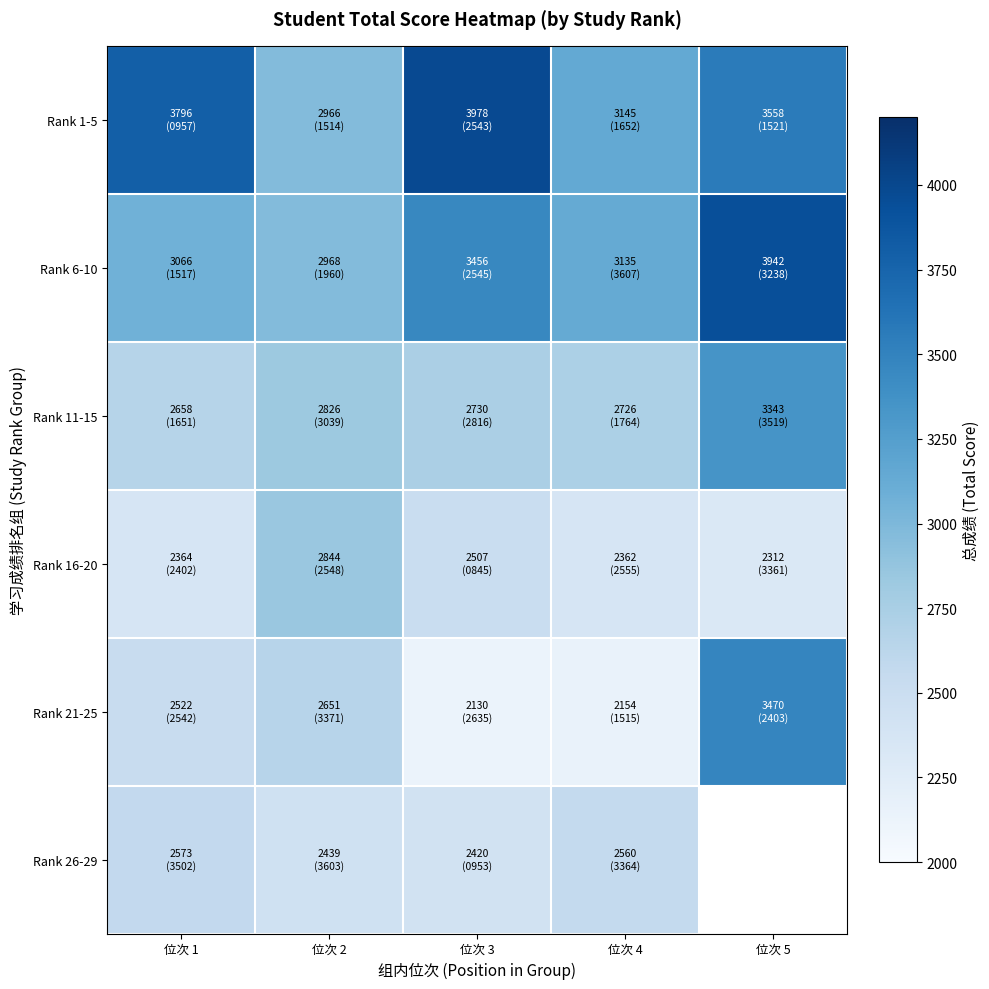

How many data points in Rank 6-10 are above 3134?

3